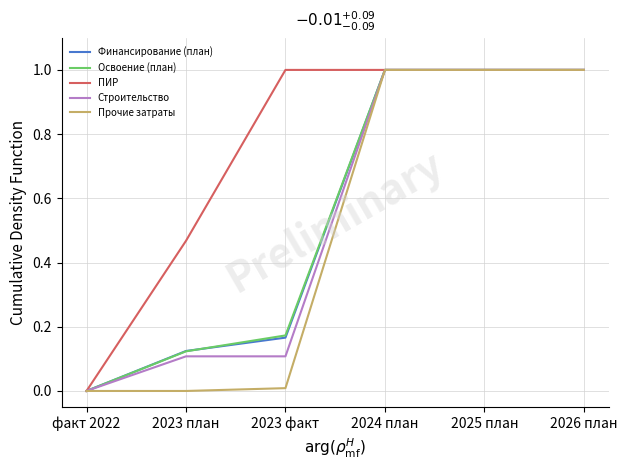

What position from the left is 2023 план?

2